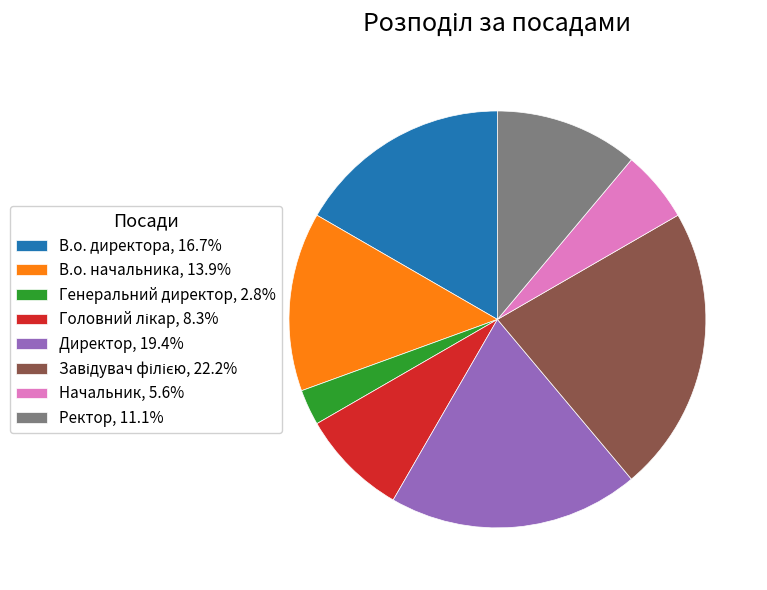

Which slice is the smallest?

Генеральний директор